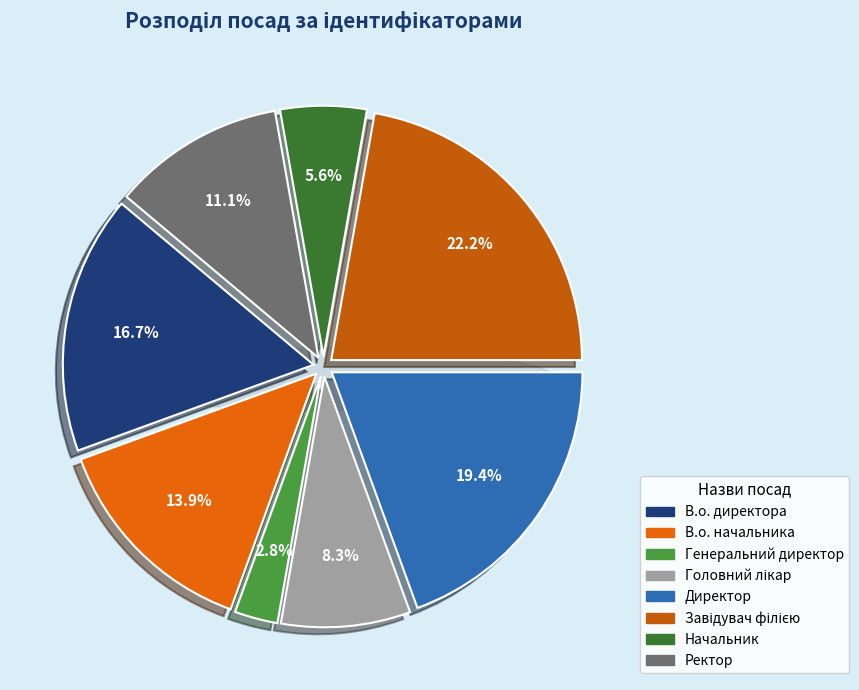

The В.о. директора slice represents 17% of the pie. True or false?

True